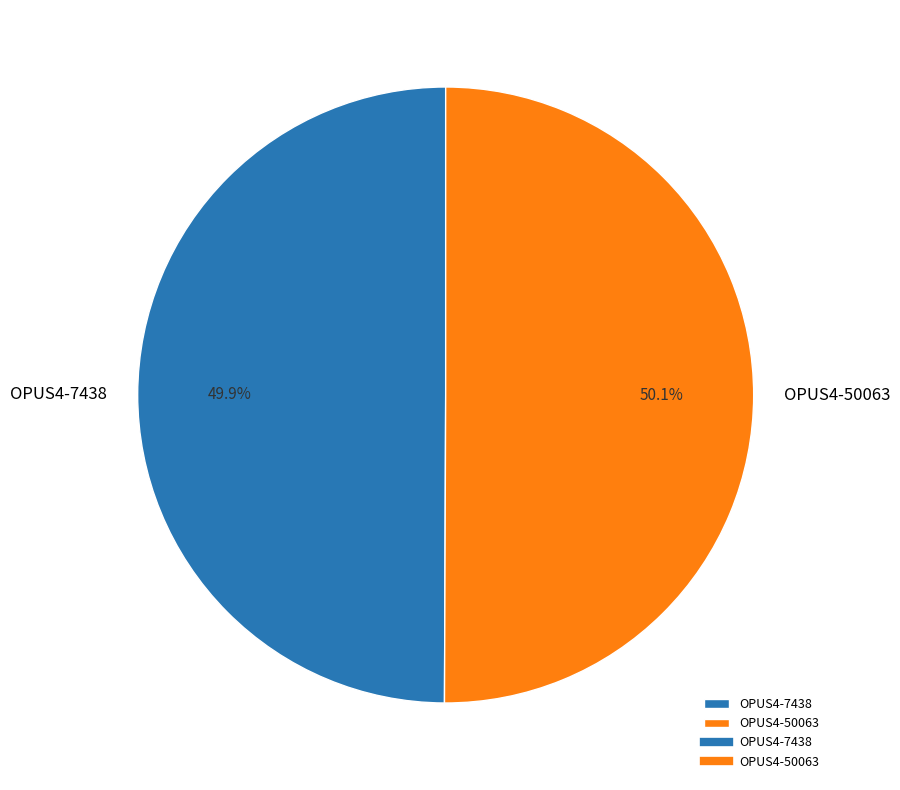

What is the ratio of the value at OPUS4-50063 to the value at OPUS4-7438?

1.0